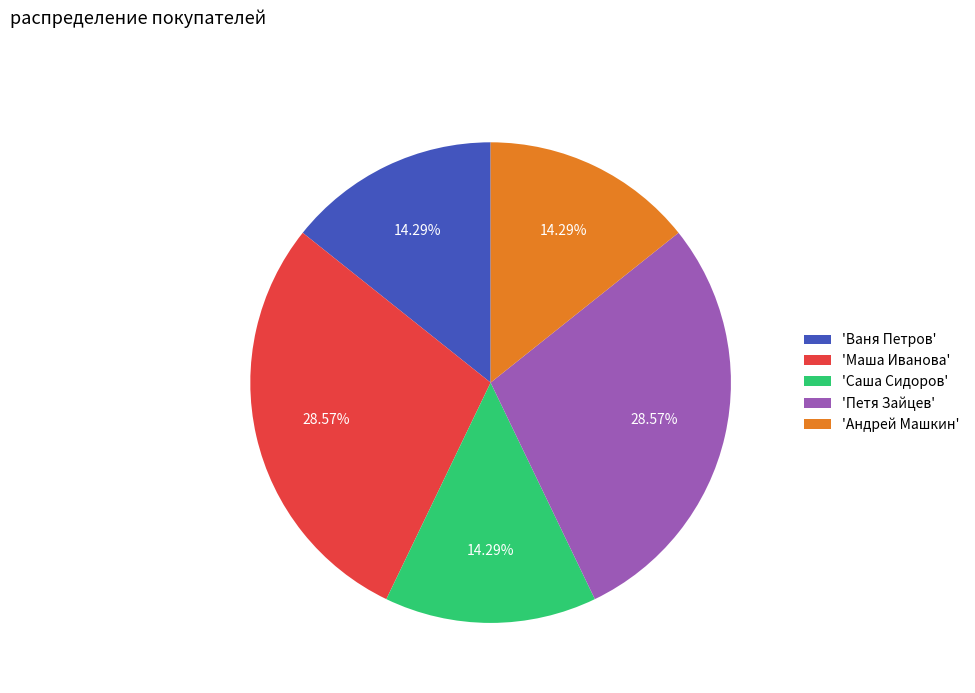

Is the sum of 'Саша Сидоров' and 'Маша Иванова' greater than half?

No